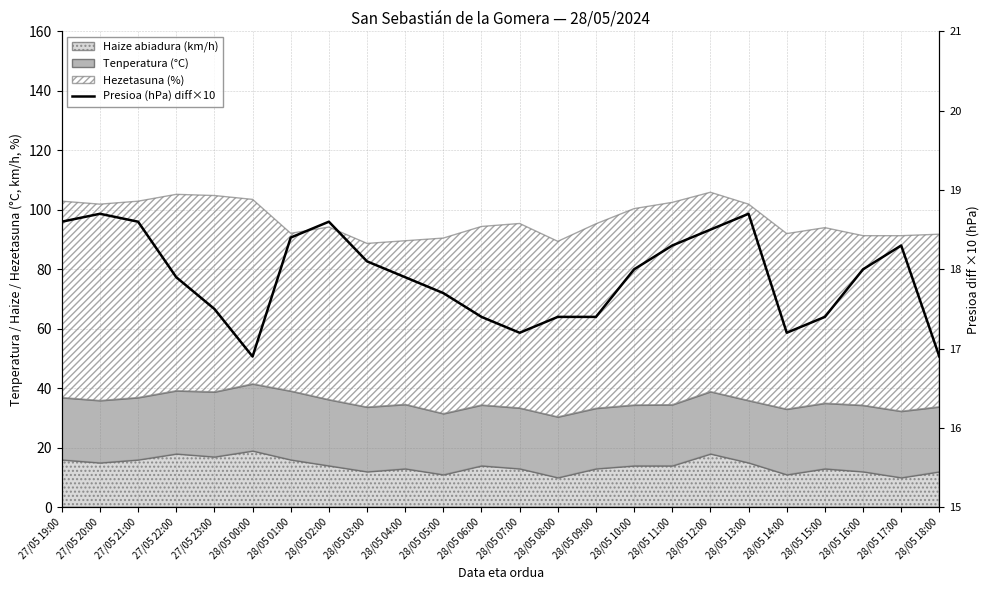

What is the smallest value displayed?

16.9